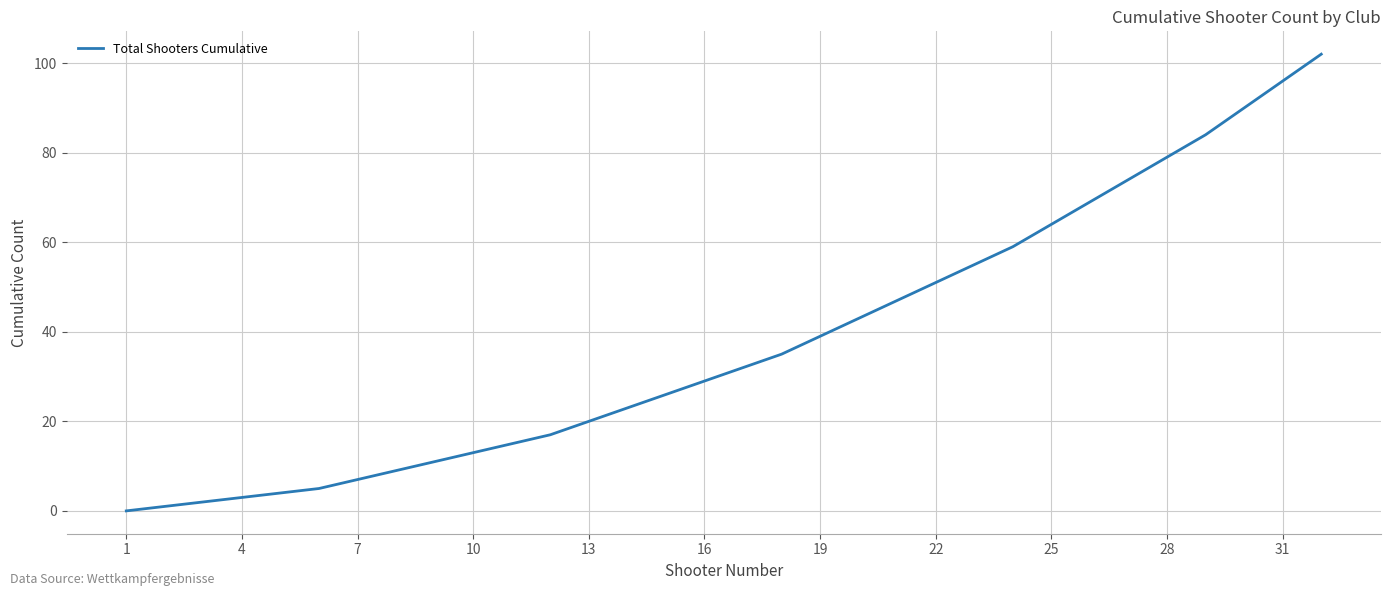

What is the difference between the maximum and minimum values?

102